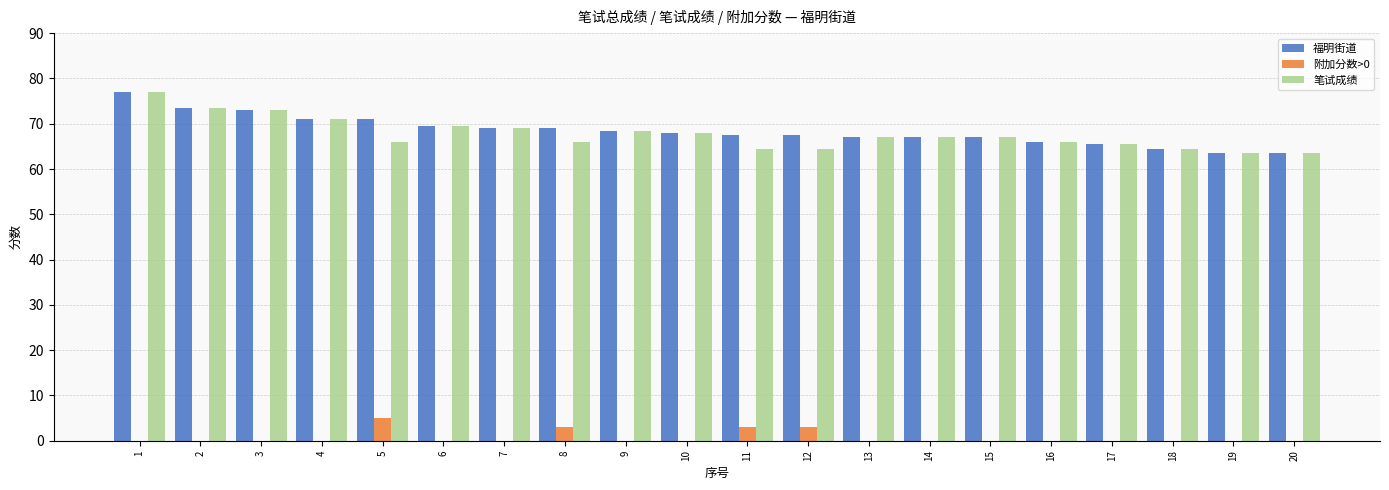

What is the difference between the 笔试成绩 values at 16 and 1?

11.0